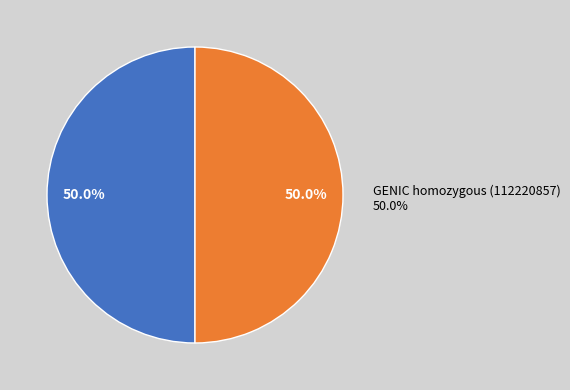

How much of the chart is everything except GENIC homozygous (112220857)?

50.0%